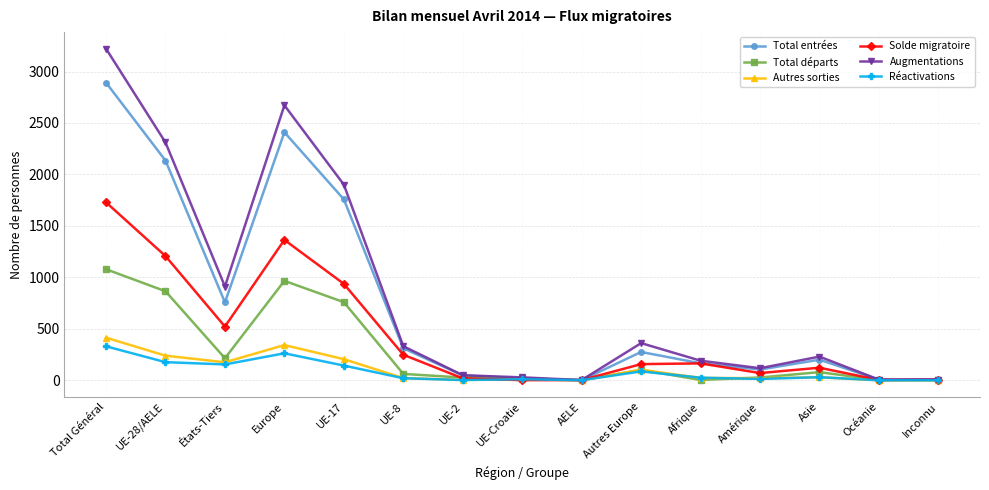

What is the label of the 3rd point from the right?

Asie